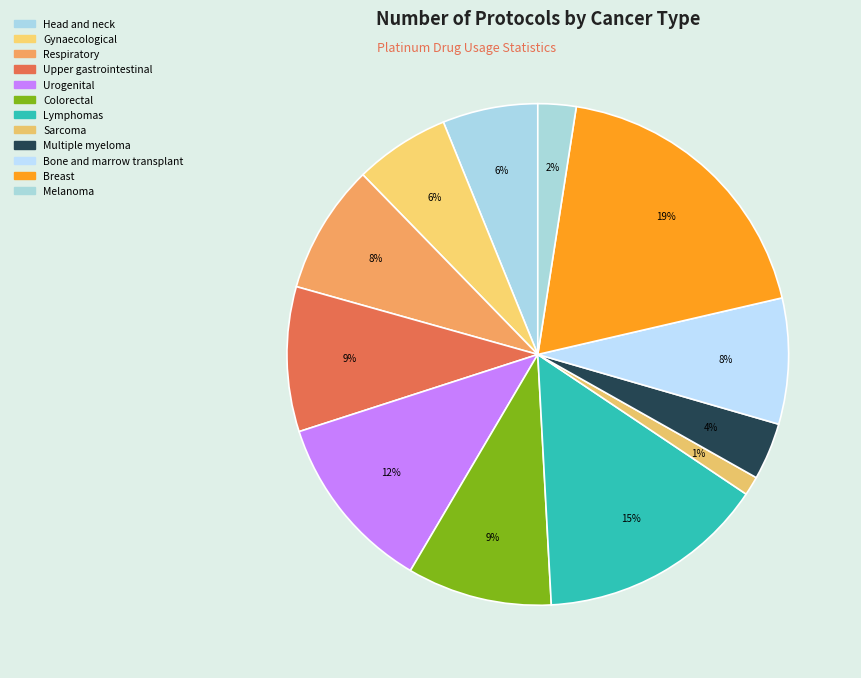

To the nearest percent, what portion does Urogenital represent?

12%